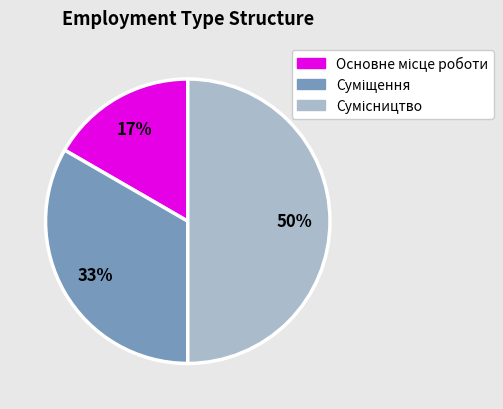

To the nearest percent, what is the average slice percentage?

33%